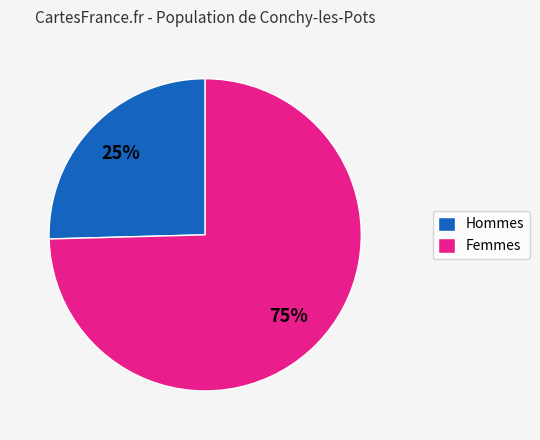

To the nearest percent, what is the average slice percentage?

50%